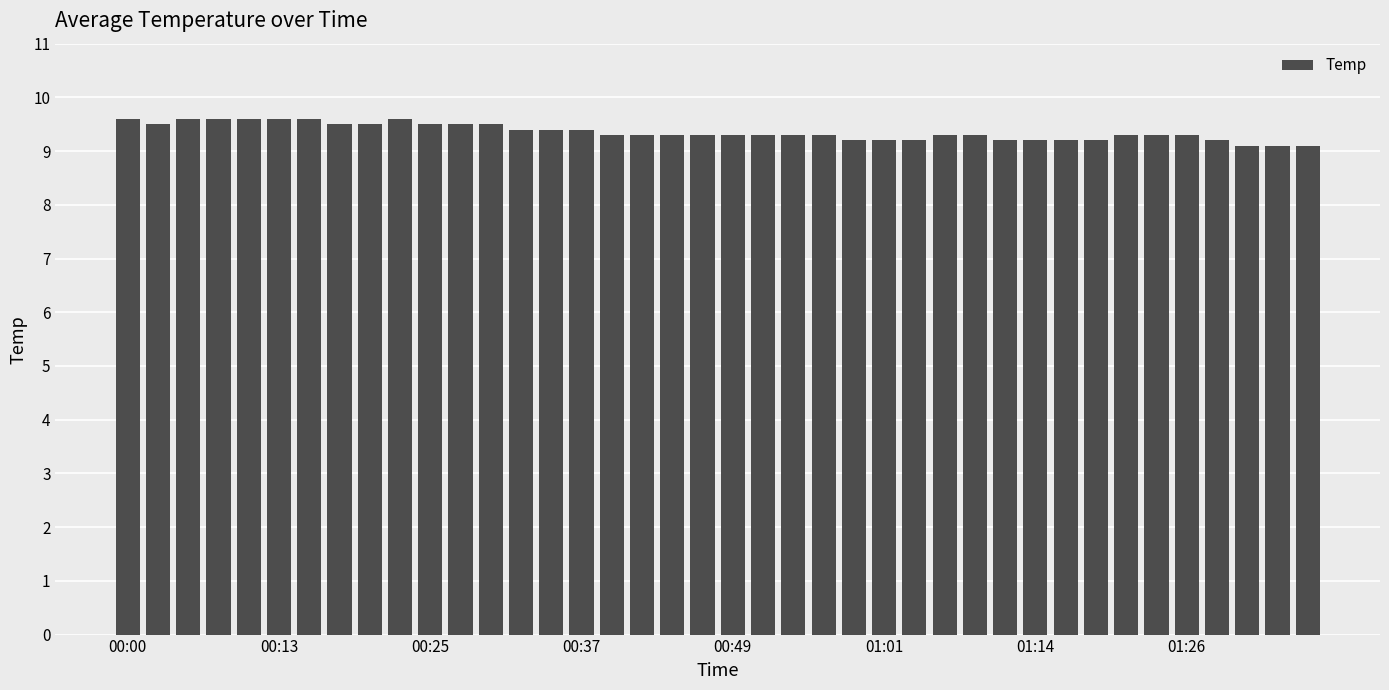

What is the greatest value displayed?

9.6